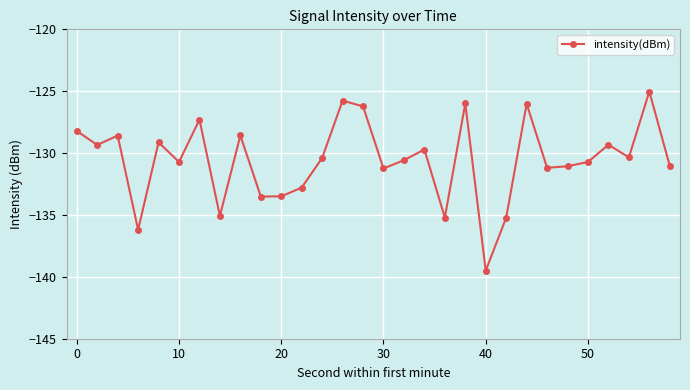

What is the smallest value displayed?

-139.5